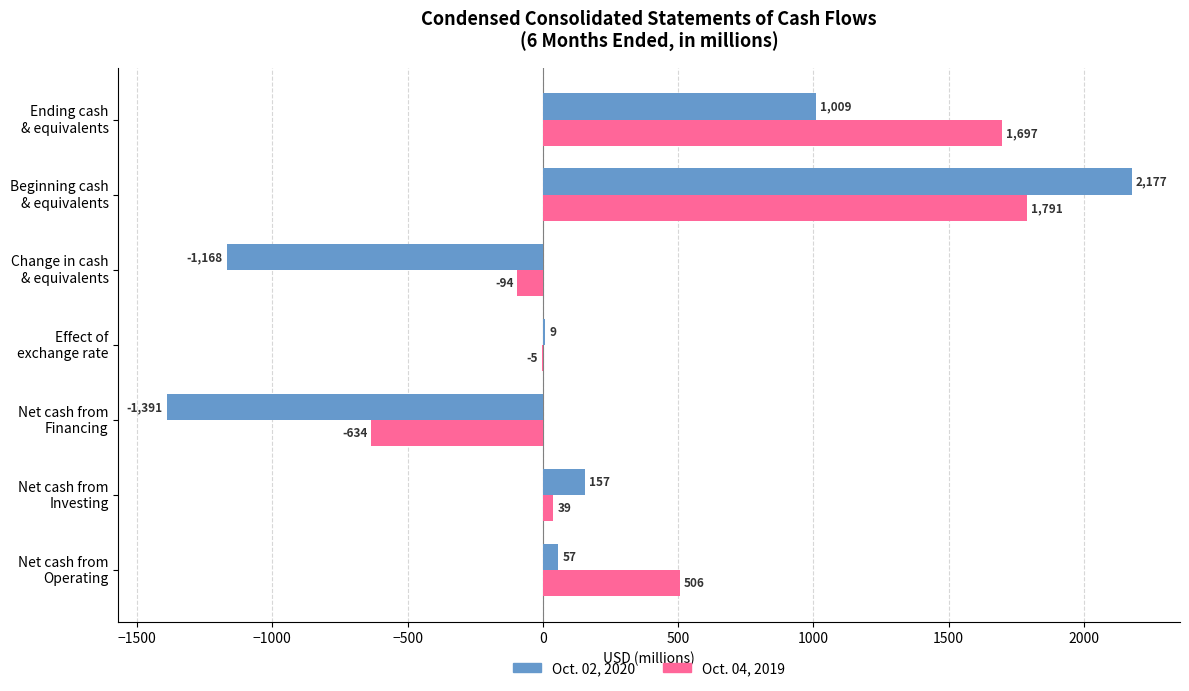

What is the sum of all Oct. 04, 2019 values?

3300